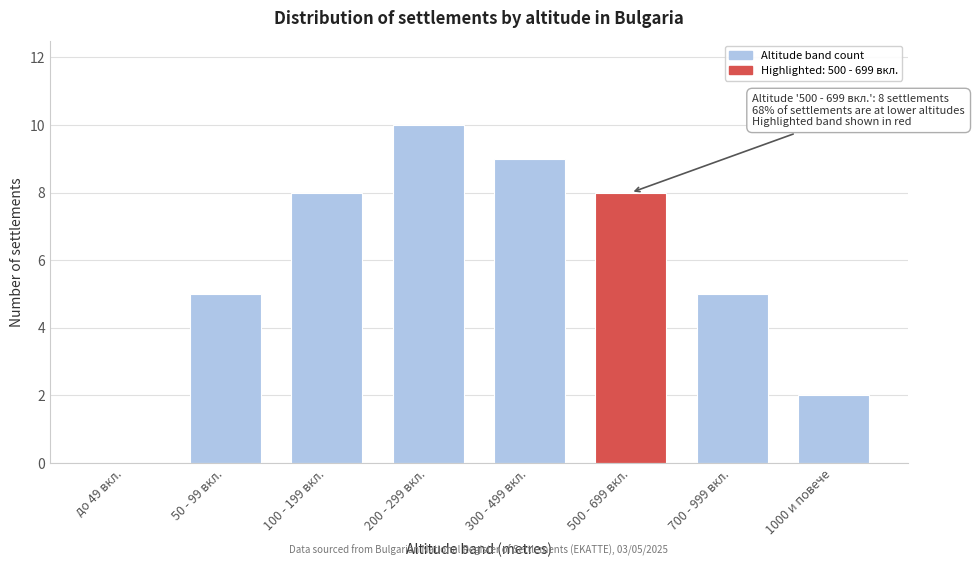

Reading right to left, transcribe all the data shown in this chart.

1000 и повече=2	700 - 999 вкл.=5	500 - 699 вкл.=8	300 - 499 вкл.=9	200 - 299 вкл.=10	100 - 199 вкл.=8	50 - 99 вкл.=5	до 49 вкл.=0